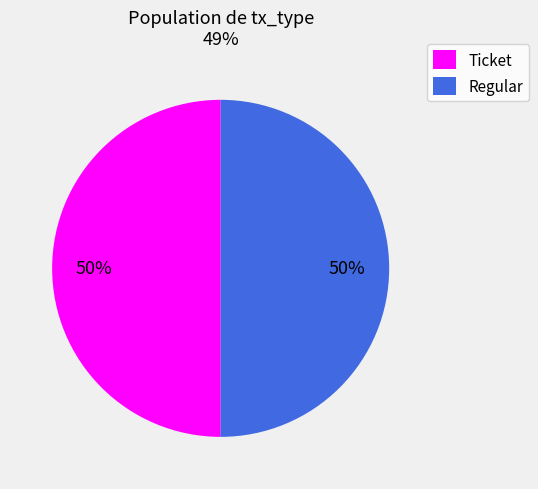

Count the number of slices in the pie.

2